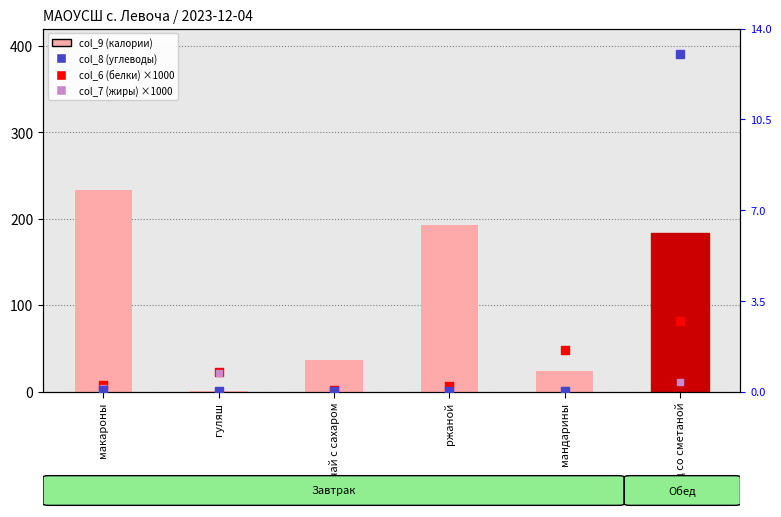

At which category is the sum across all series the highest?

борщ со сметаной